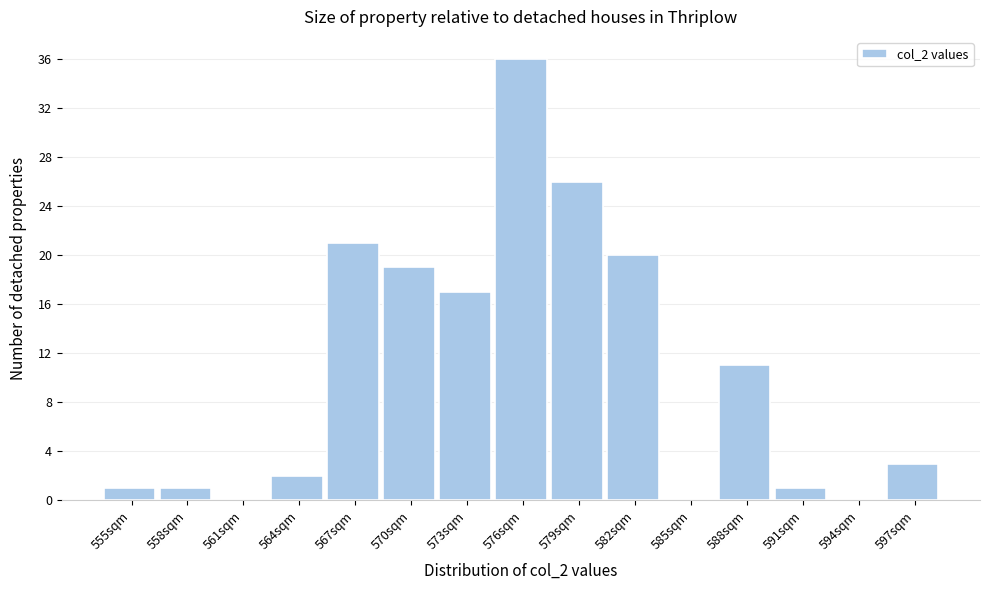

Reading left to right, list all the values displayed in this chart.

555sqm=1	558sqm=1	561sqm=0	564sqm=2	567sqm=21	570sqm=19	573sqm=17	576sqm=36	579sqm=26	582sqm=20	585sqm=0	588sqm=11	591sqm=1	594sqm=0	597sqm=3